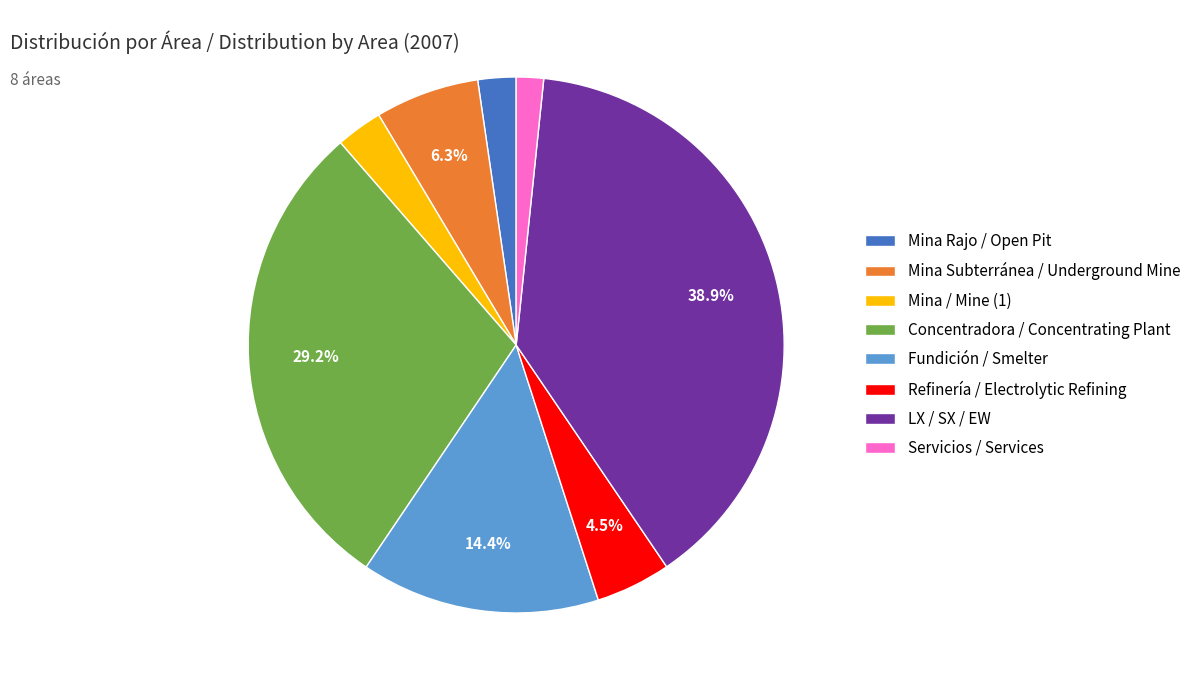

Does any single category account for the majority?

No